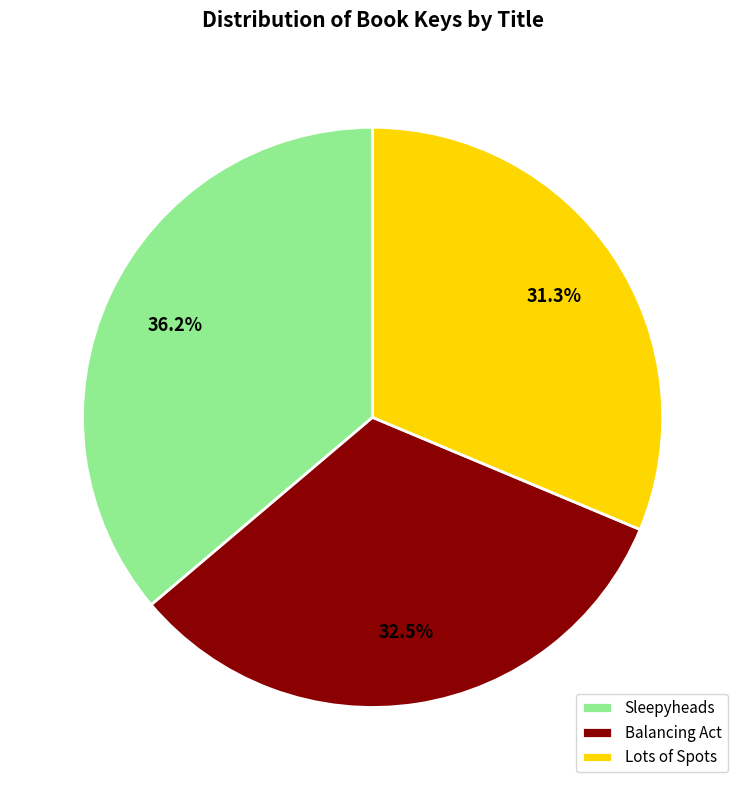

Is it true that Sleepyheads is 36% of the pie?

True